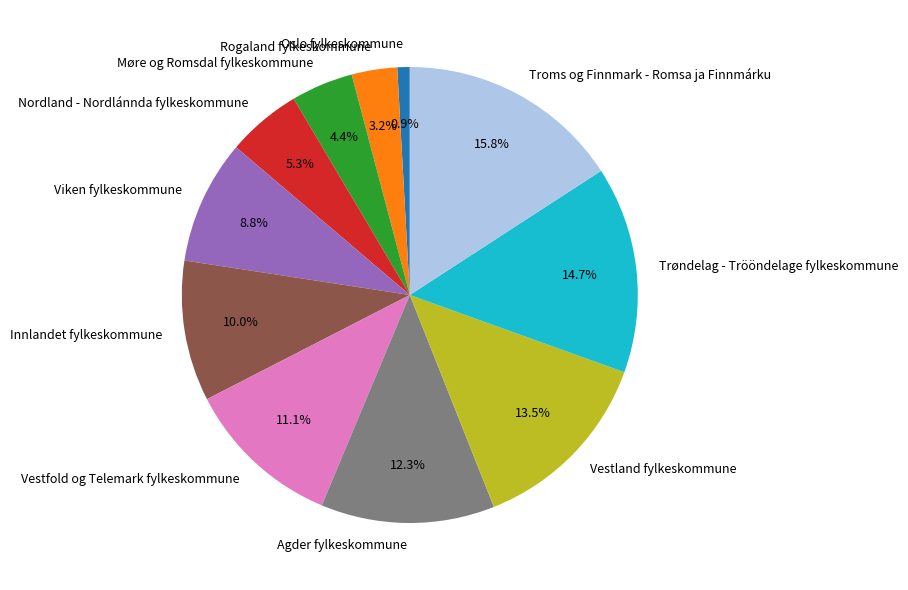

Which has a higher value, Vestland fylkeskommune or Vestfold og Telemark fylkeskommune?

Vestland fylkeskommune